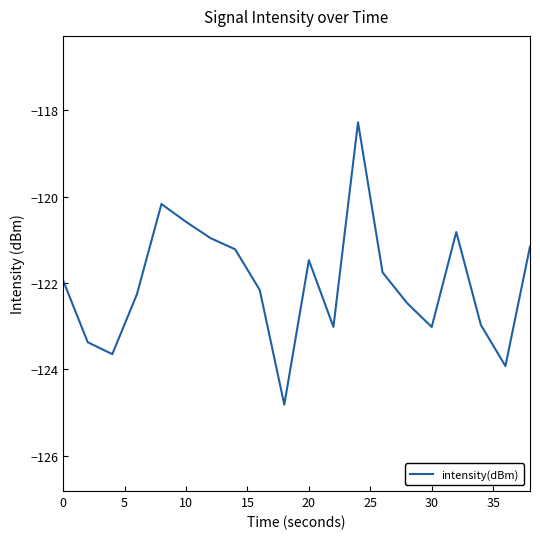

What is the average value?

-122.0